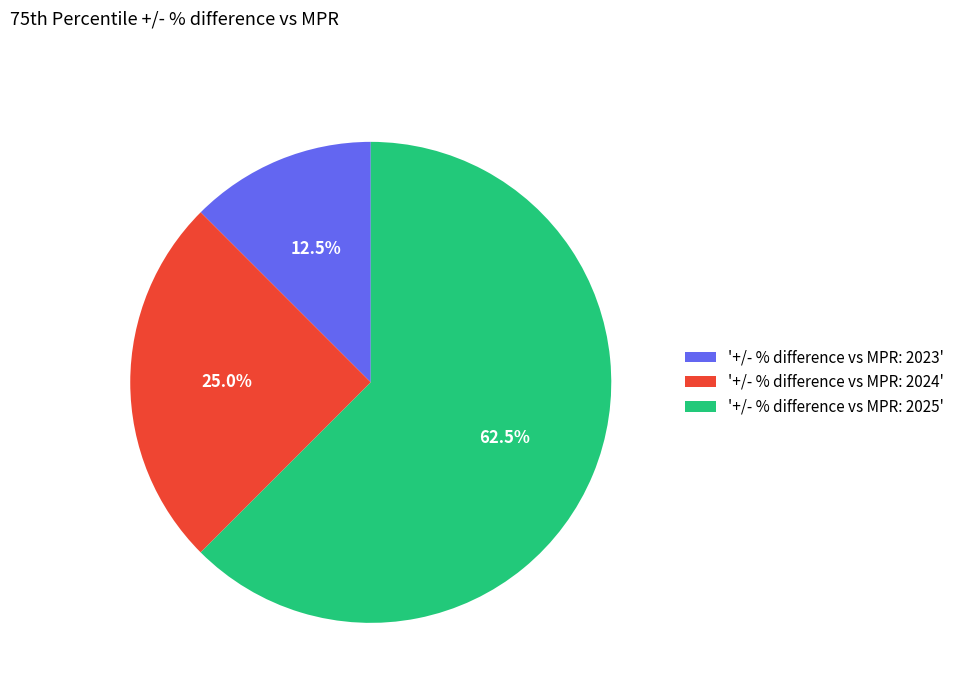

Do '+/- % difference vs MPR: 2025' and '+/- % difference vs MPR: 2024' together represent more than half of the pie?

Yes